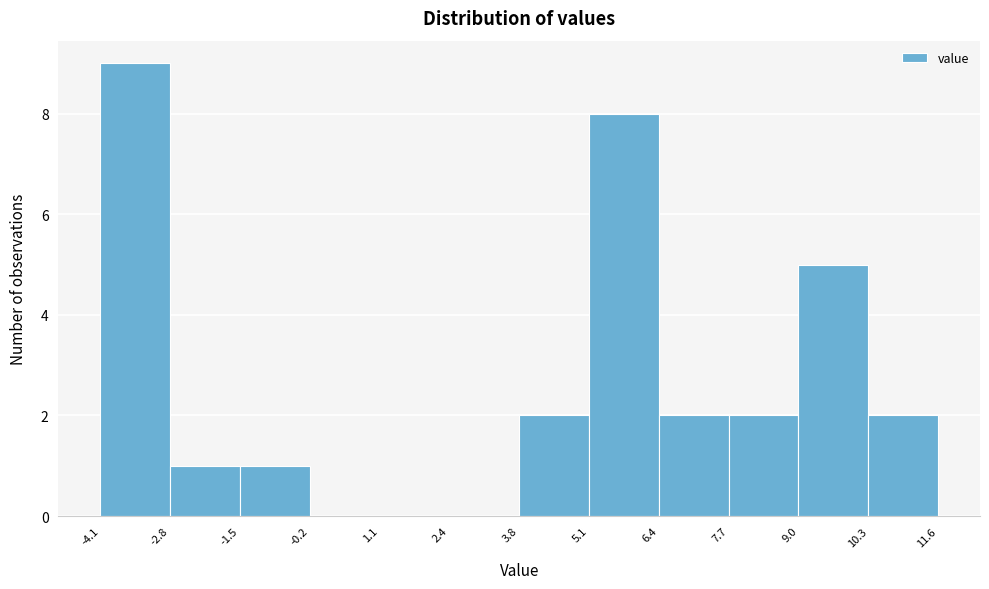

Reading left to right, list every bar in this chart as the range it spans on the x-axis followed by its height. The values are not printed on the chart, so give them approximately, as read against the axis.

-4.1 to -2.8: 9
-2.8 to -1.5: 1
-1.5 to -0.2: 1
-0.2 to 1.1: 0
1.1 to 2.4: 0
2.4 to 3.8: 0
3.8 to 5.1: 2
5.1 to 6.4: 8
6.4 to 7.7: 2
7.7 to 9.0: 2
9.0 to 10.3: 5
10.3 to 11.6: 2